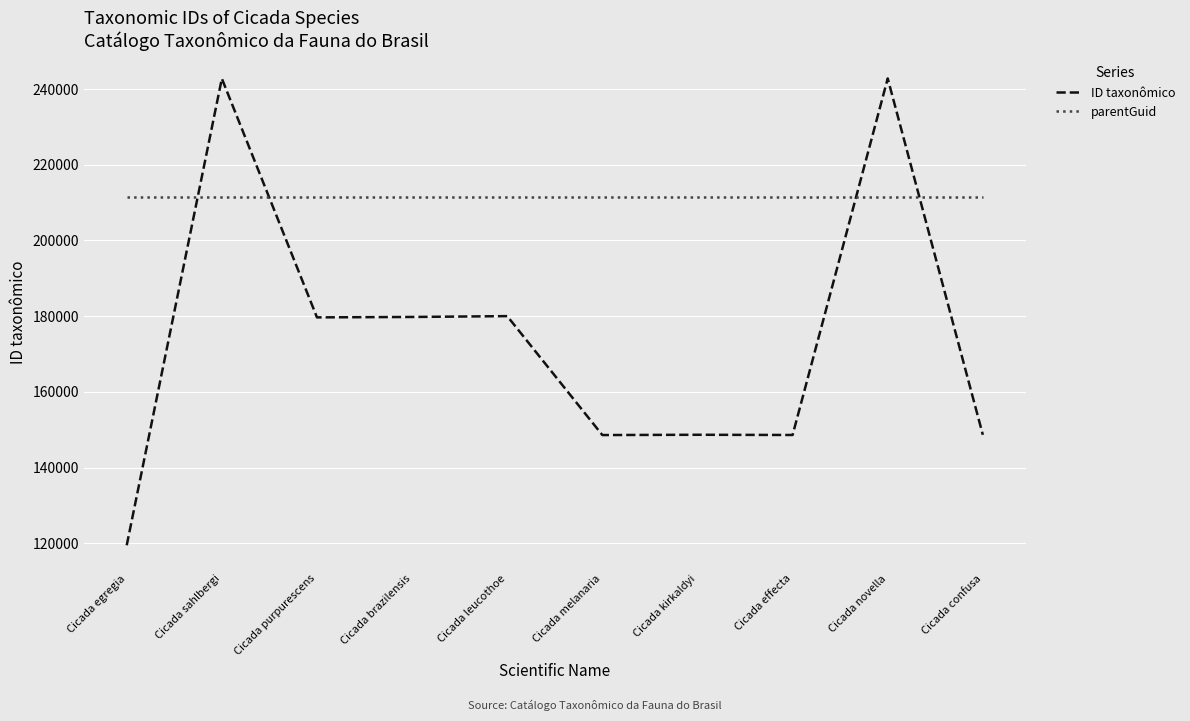

List the series in order of their peak value, highest first.

ID taxonômico, parentGuid